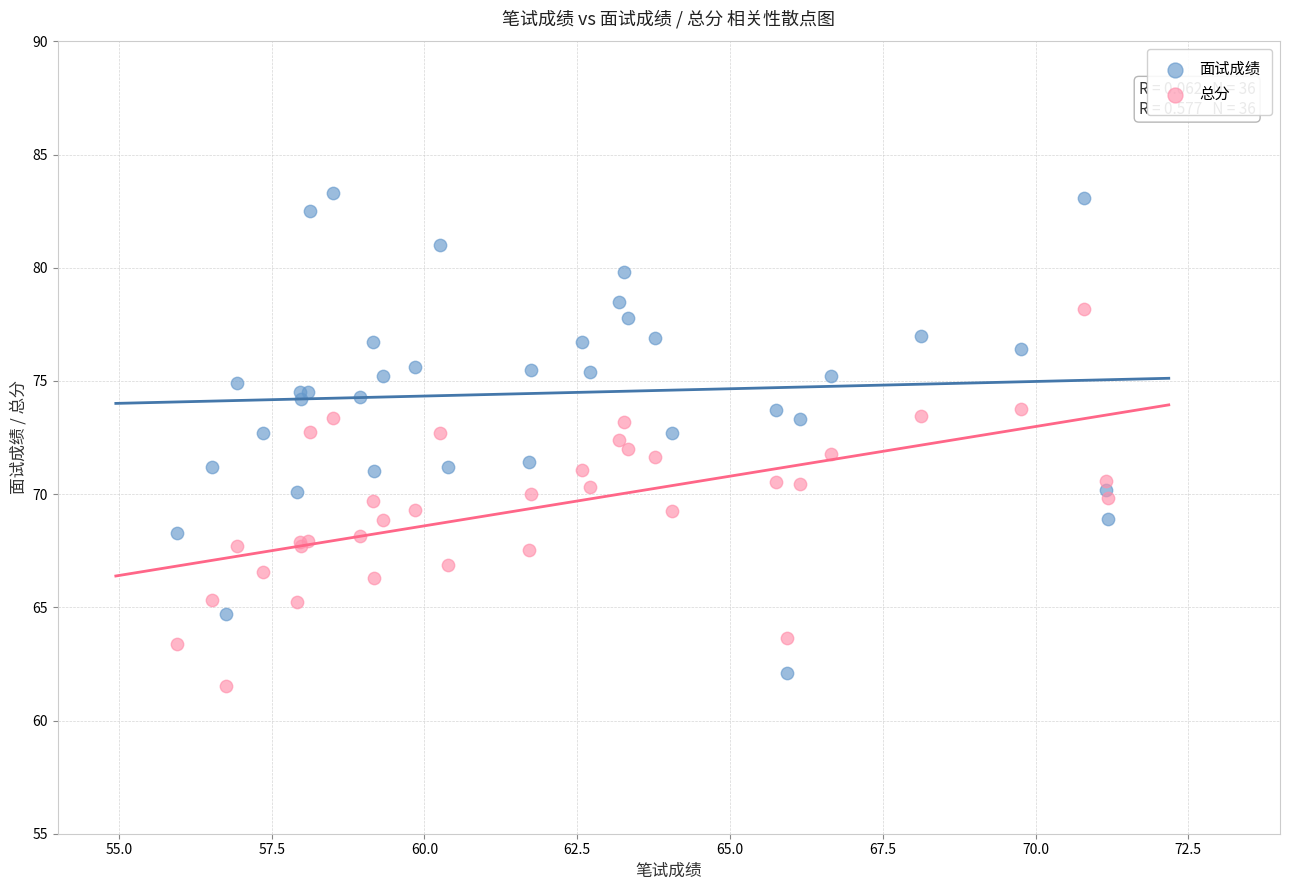

Which series has the largest Y range (max minus min)?

面试成绩